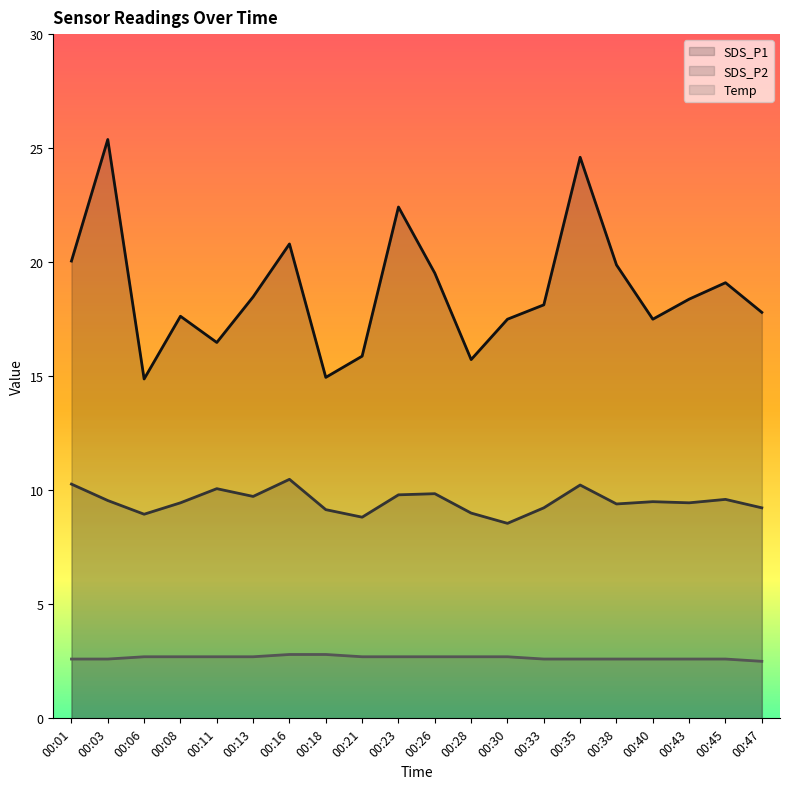

Reading right to left, transcribe all the data shown in this chart.

SDS_P1 line: 00:47=17.8	00:45=19.1	00:43=18.4	00:40=17.5	00:38=19.9	00:35=24.6	00:33=18.1	00:30=17.5	00:28=15.7	00:26=19.5	00:23=22.4	00:21=15.9	00:18=14.9	00:16=20.8	00:13=18.5	00:11=16.5	00:08=17.6	00:06=14.9	00:03=25.4	00:01=20.1
SDS_P2 line: 00:47=9.2	00:45=9.6	00:43=9.4	00:40=9.5	00:38=9.4	00:35=10.2	00:33=9.2	00:30=8.6	00:28=9.0	00:26=9.8	00:23=9.8	00:21=8.8	00:18=9.2	00:16=10.5	00:13=9.7	00:11=10.1	00:08=9.4	00:06=8.9	00:03=9.6	00:01=10.3
Temp line: 00:47=2.5	00:45=2.6	00:43=2.6	00:40=2.6	00:38=2.6	00:35=2.6	00:33=2.6	00:30=2.7	00:28=2.7	00:26=2.7	00:23=2.7	00:21=2.7	00:18=2.8	00:16=2.8	00:13=2.7	00:11=2.7	00:08=2.7	00:06=2.7	00:03=2.6	00:01=2.6